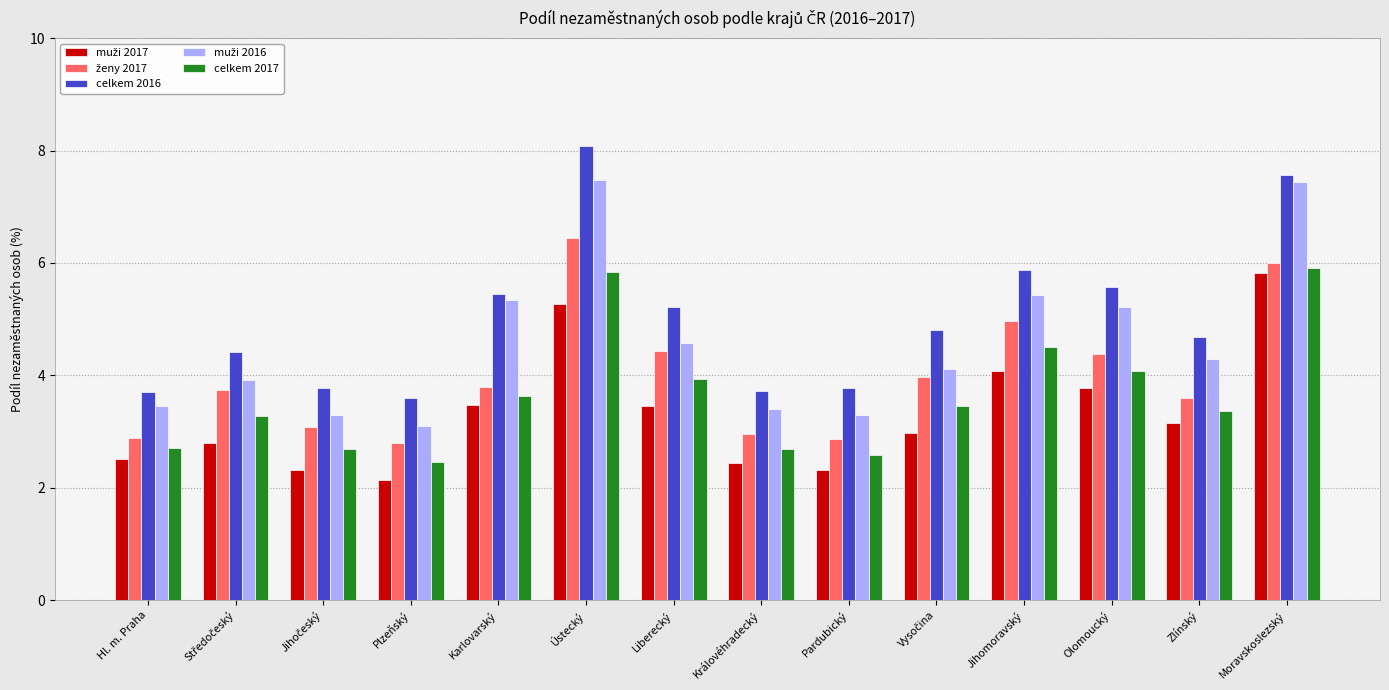

Is it true that celkem 2016 equals 6.4 at Plzeňský?

False